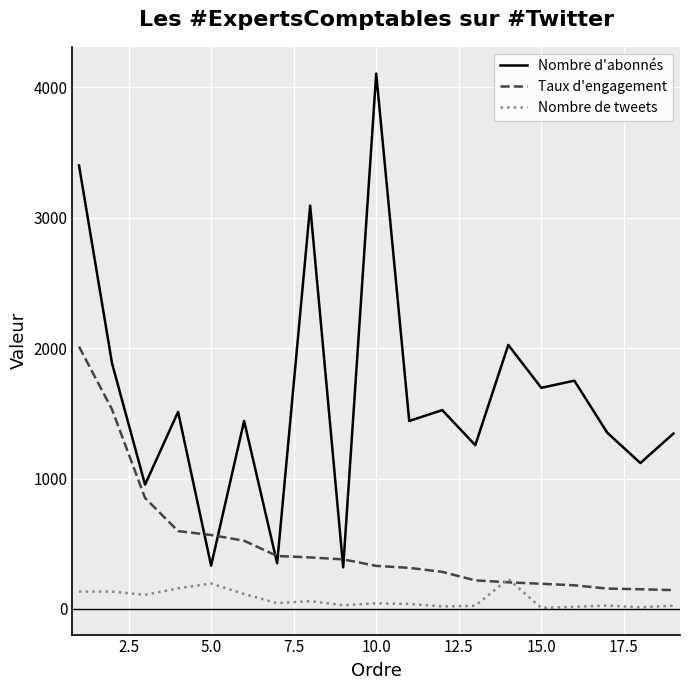

True or false: Nombre d'abonnés and Taux d'engagement intersect in this chart.

True